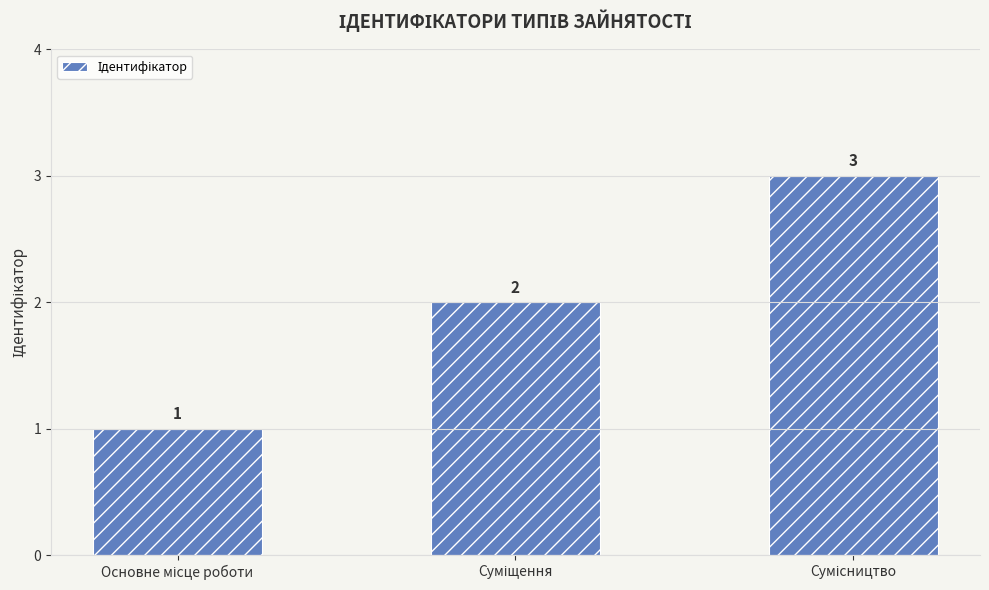

Count the values in the range 1 to 3.

3